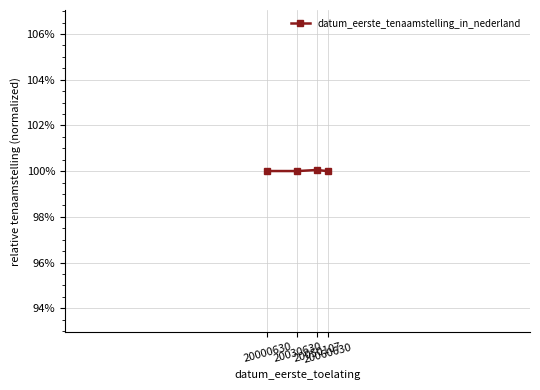

What is the smallest value displayed?

100.0